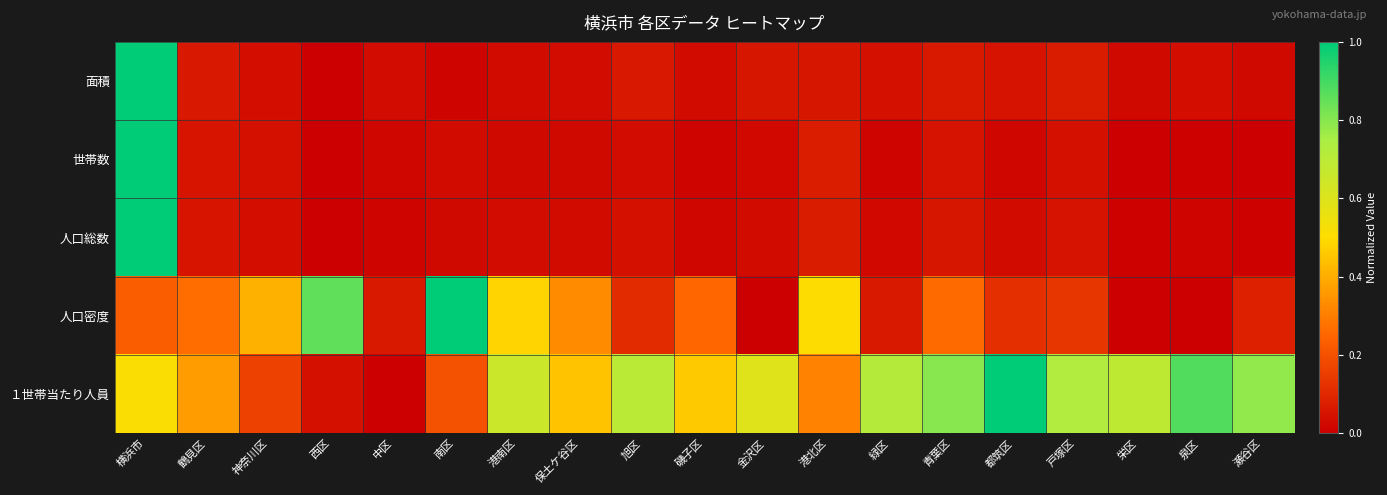

Count the number of data series in this chart.

1